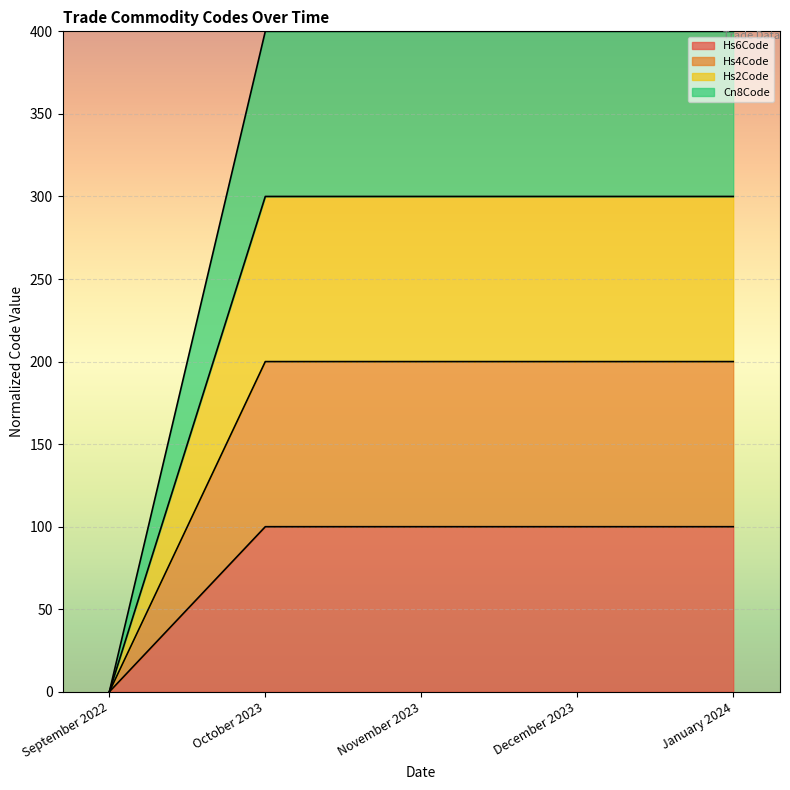

What is the label of the 1st point from the left?

September 2022